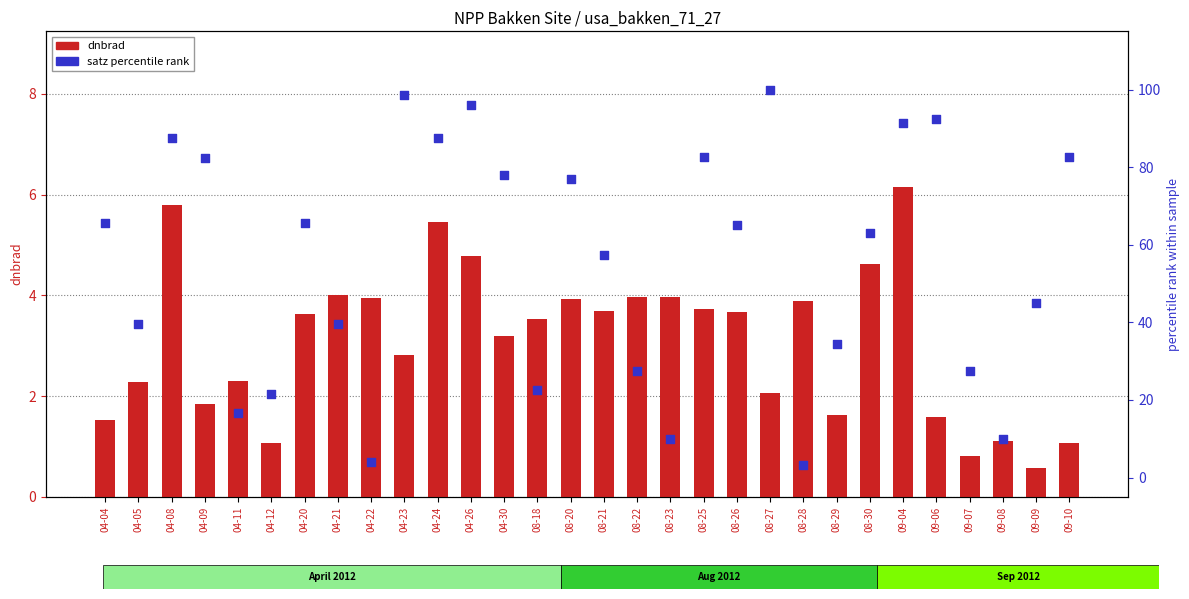

Is the value of dnbrad at 09-07 greater than the value of satz percentile at 09-08?

No